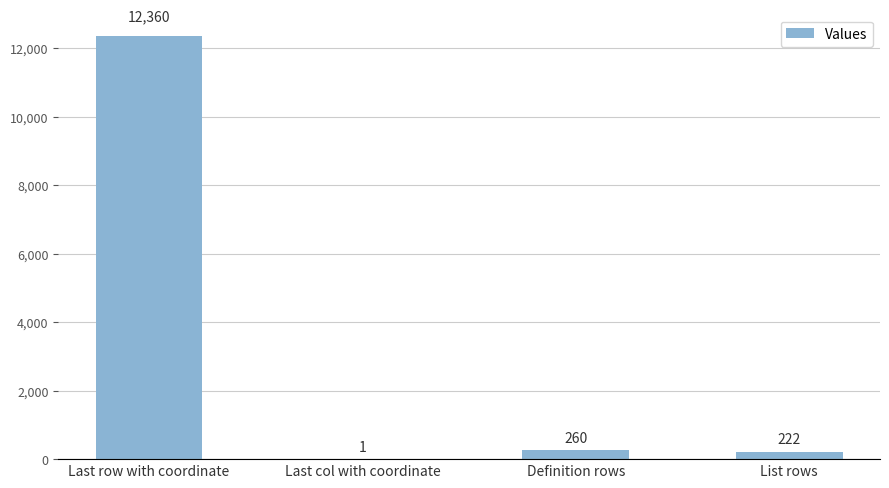

Reading left to right, transcribe all the data shown in this chart.

Last row with coordinate=12360	Last col with coordinate=1	Definition rows=260	List rows=222